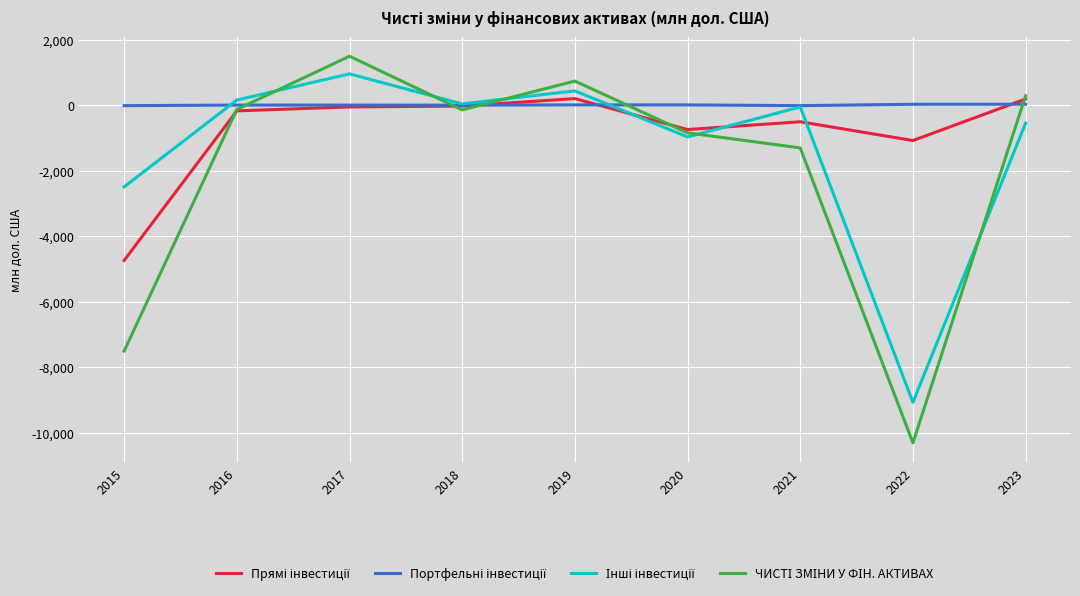

At which category does the chart reach its minimum across all series?

2022